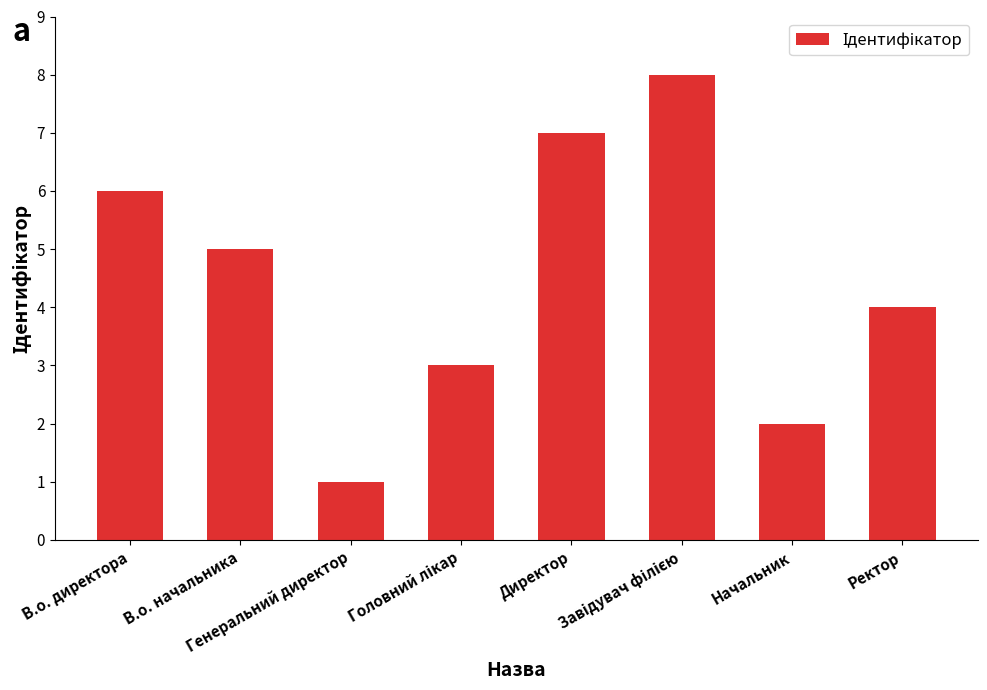

Is it true that the value at В.о. директора is 9?

False